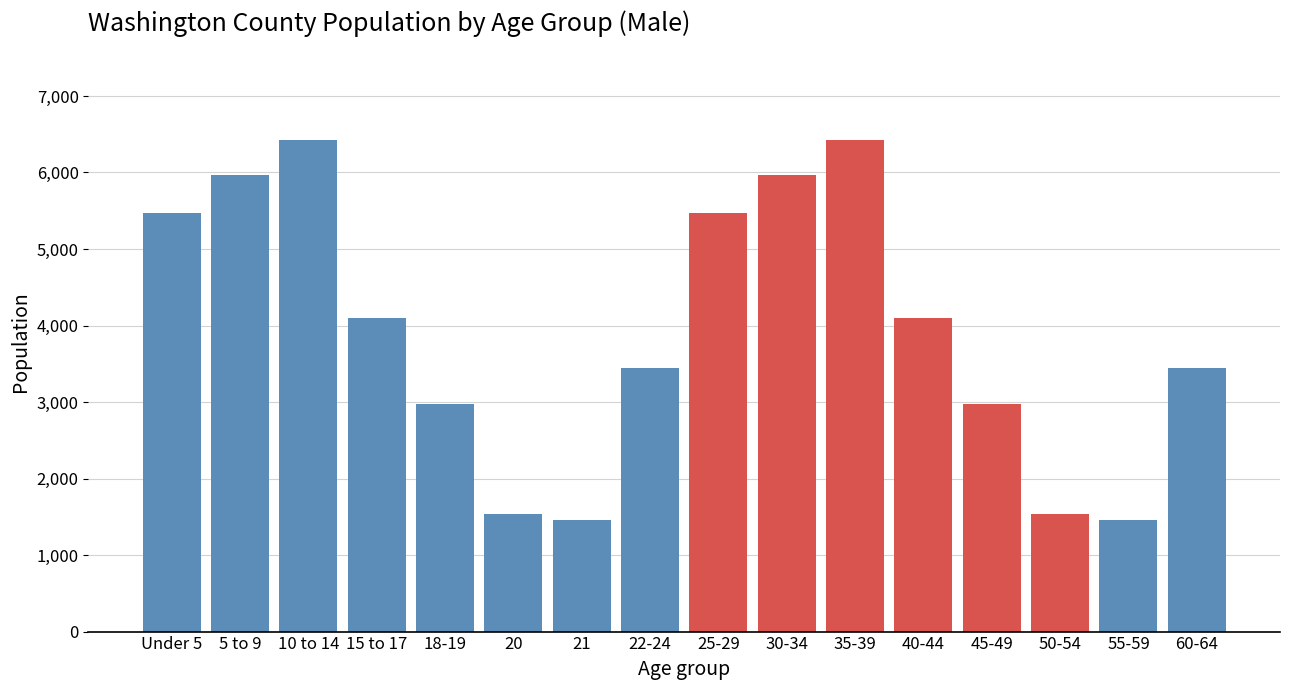

Reading left to right, what are all the values shown in this chart?

5475	5966	6426	4095	2979	1540	1460	3451	5475	5966	6426	4095	2979	1540	1460	3451